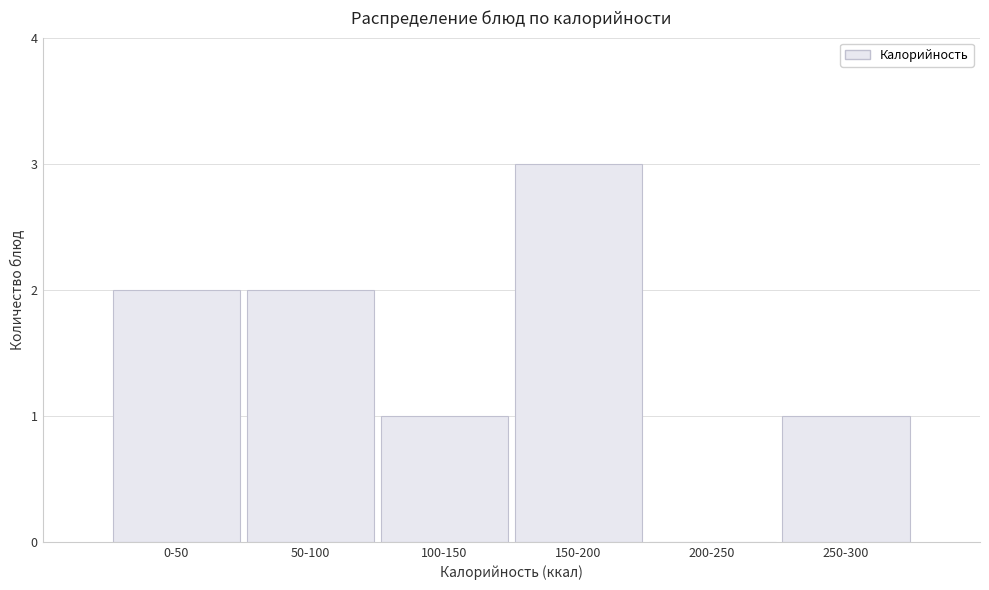

Reading right to left, what are all the values shown in this chart?

250-300=1	200-250=0	150-200=3	100-150=1	50-100=2	0-50=2